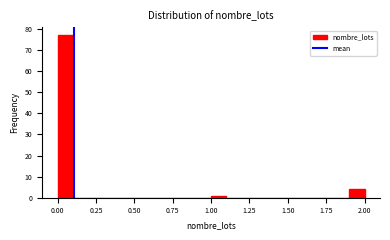

Around what value on the x-axis is the tallest bar? Give the approximate position of its centre, as read against the axis.

0.05